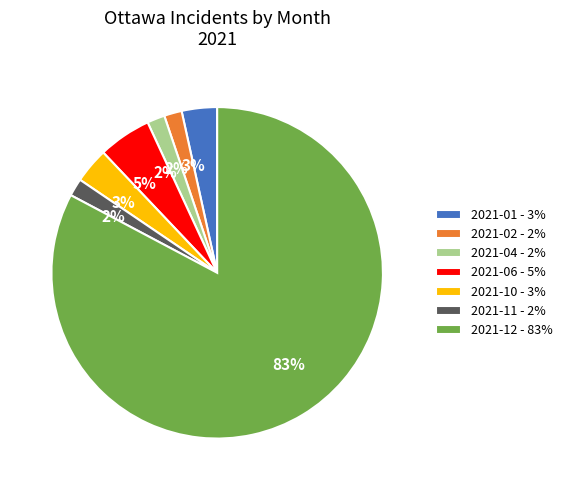

Which category has the biggest portion of the pie?

2021-12